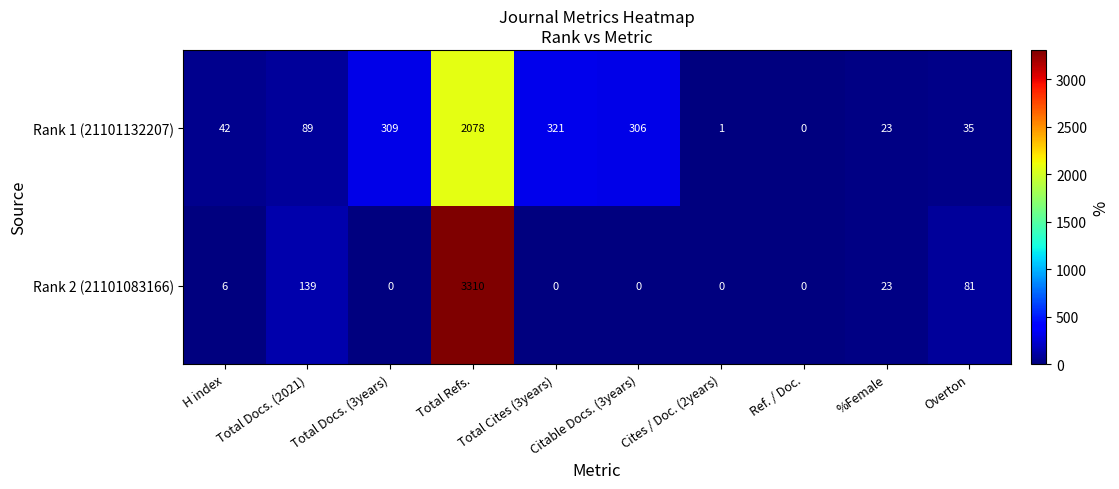

Count the number of categories in the chart.

10